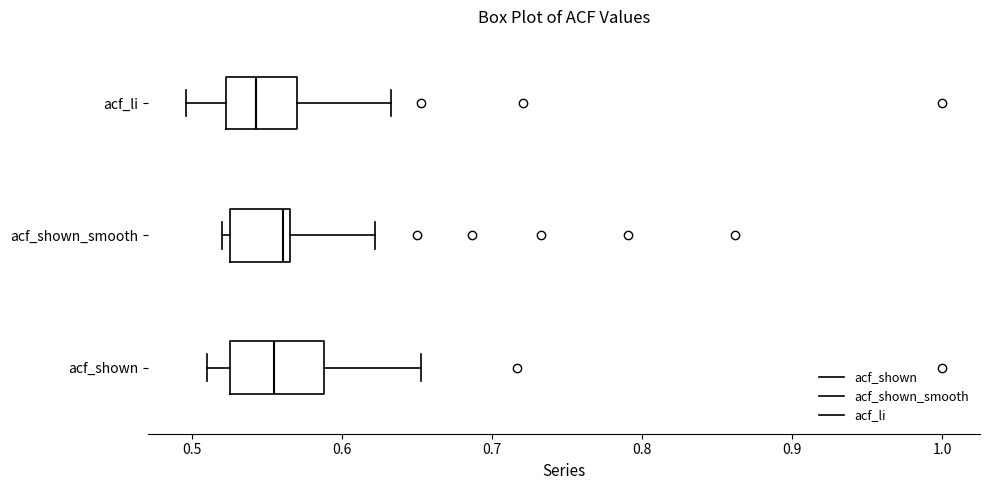

Where does the right whisker of the box for acf_li end on the x-axis? The values are not printed on the chart, so give them approximately, as read against the axis.

0.63